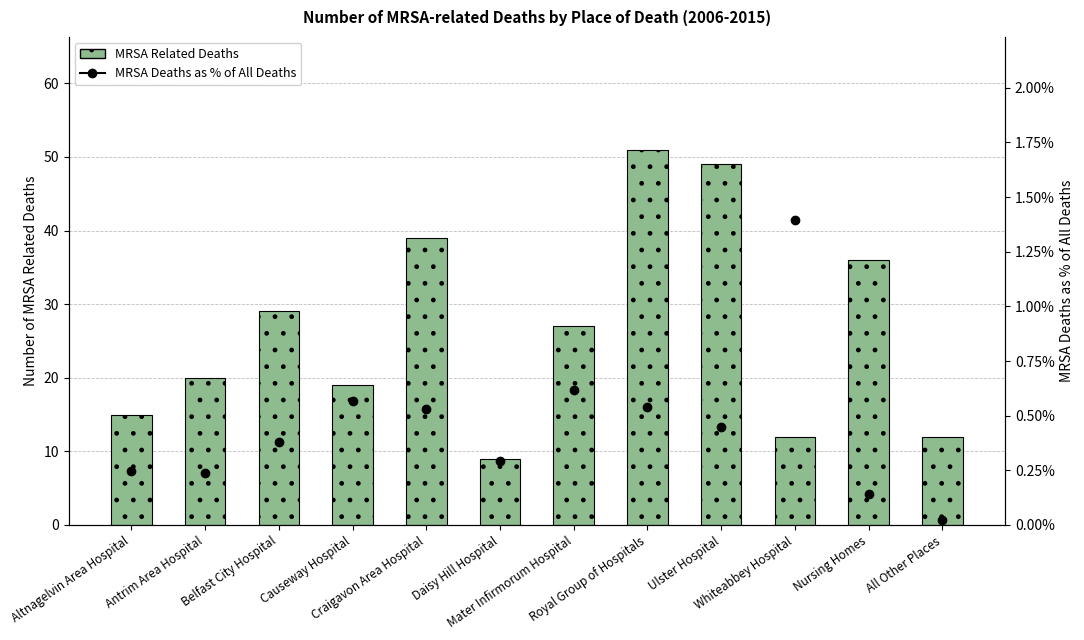

At how many categories does at least one series exceed 44?

2